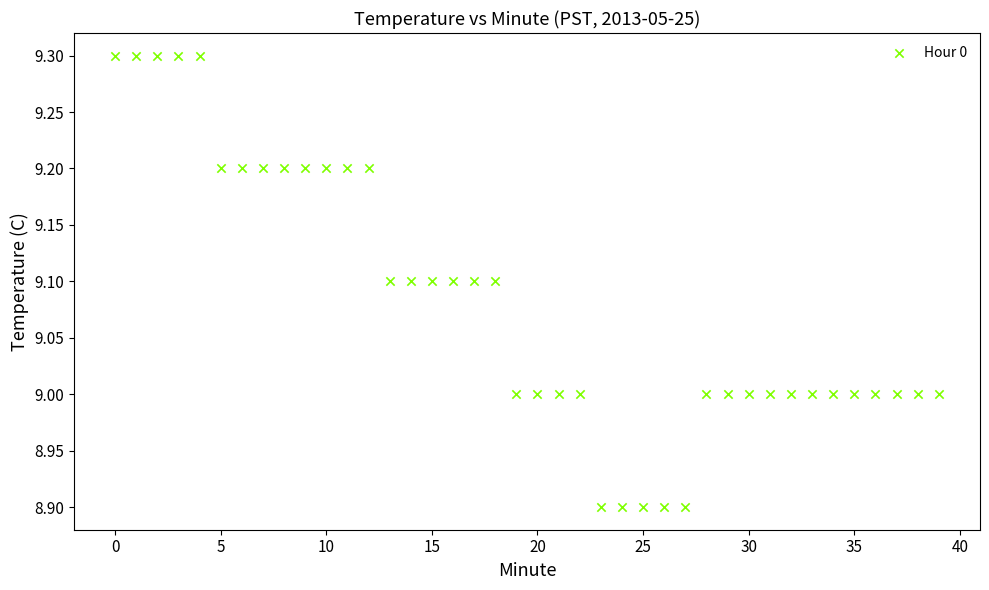

What is the range of Y values (max minus min)?

0.4